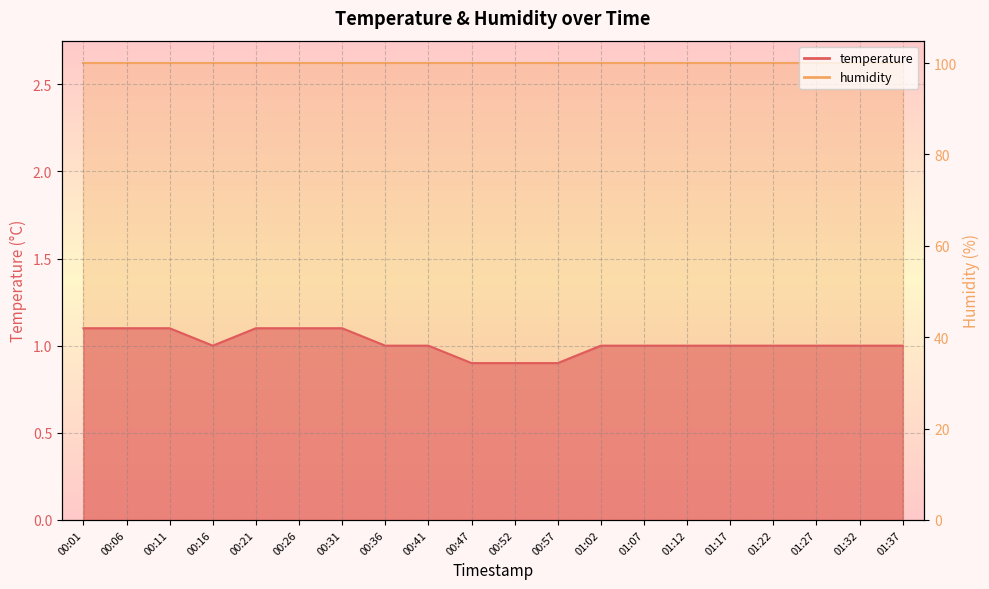

What is the label of the 16th point from the left?

01:17